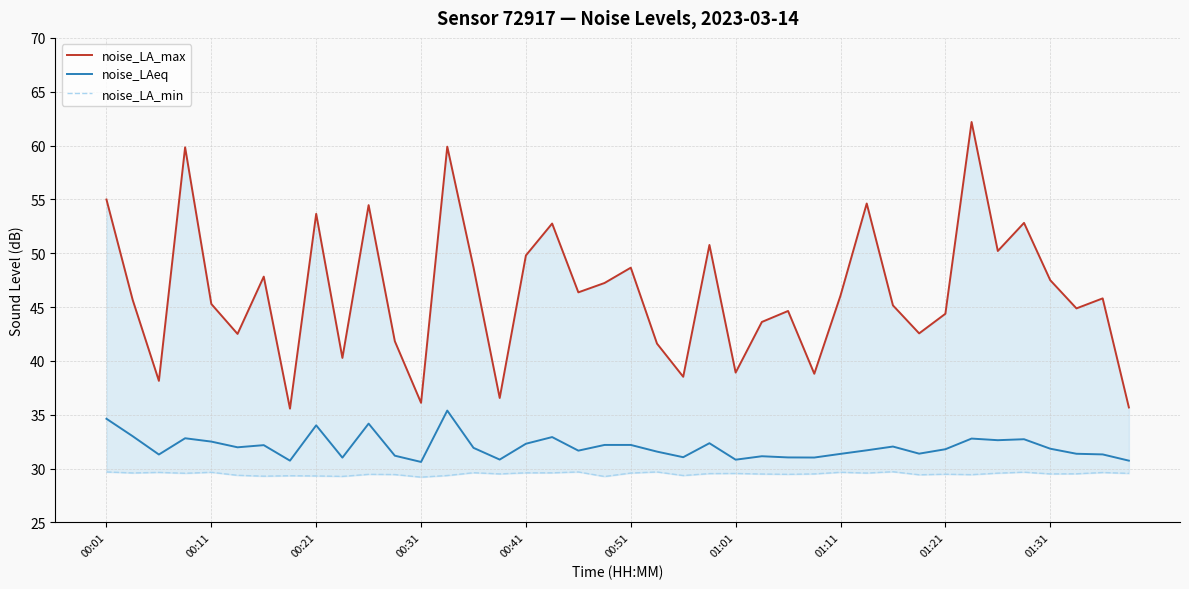

What is the highest value of the noise_LAeq series?

35.4